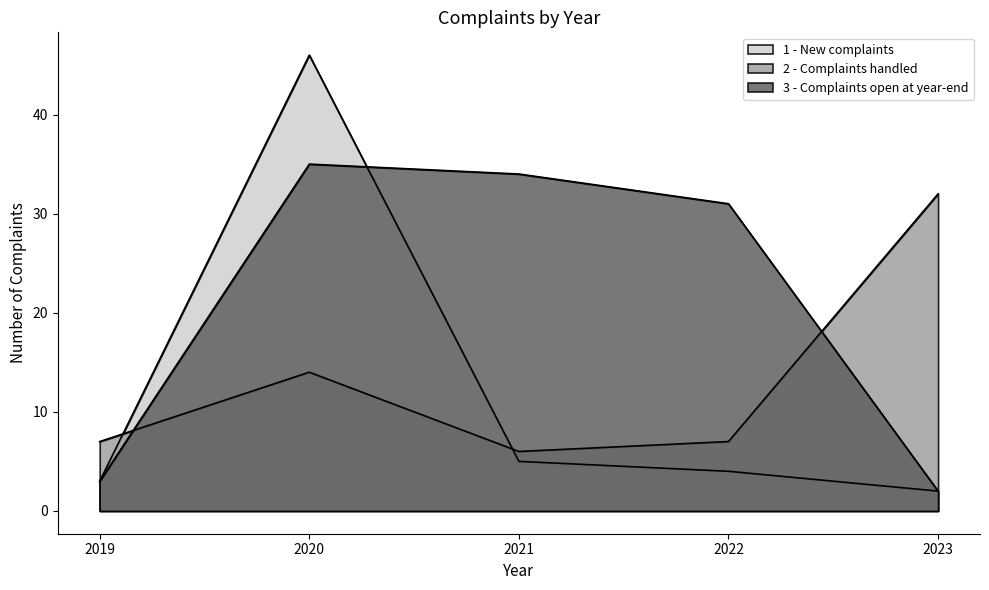

What is the difference between the maximum and minimum values in the 2 - Complaints handled series?

26